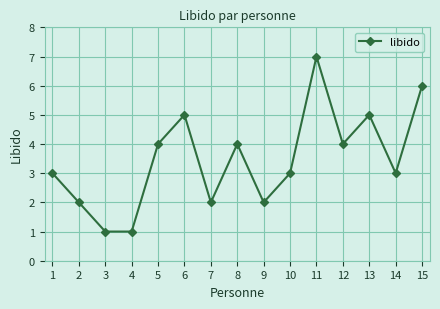

Does the chart display data point markers on the line(s)?

Yes